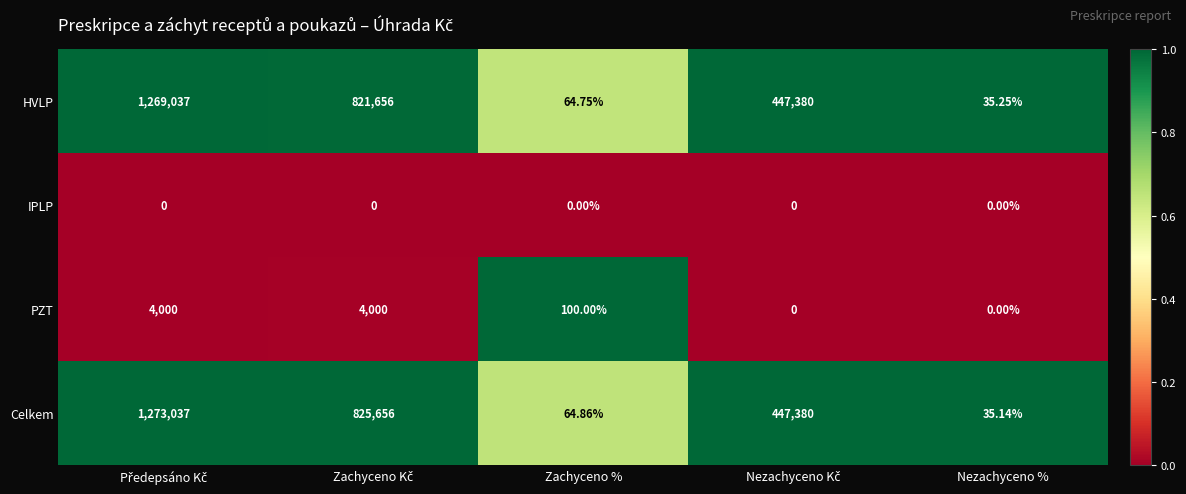

At which label does HVLP reach its minimum?

Nezachyceno %